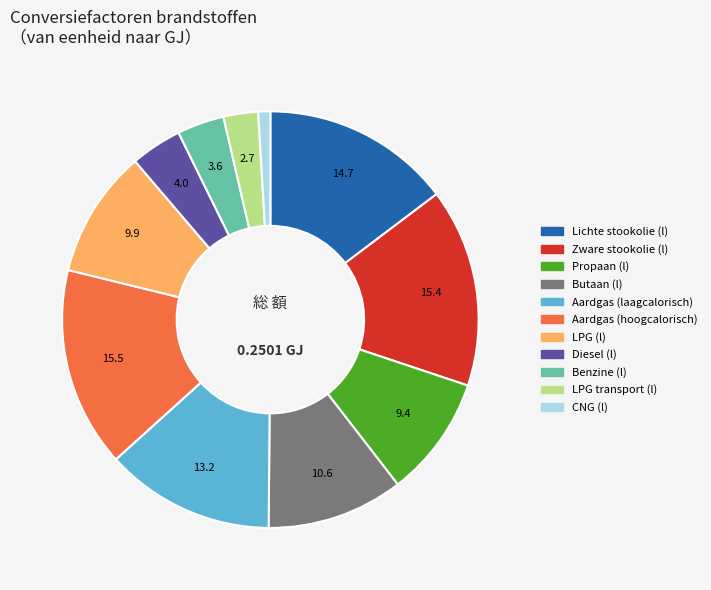

Do Zware stookolie (l) and Diesel (l) together represent more than half of the pie?

No